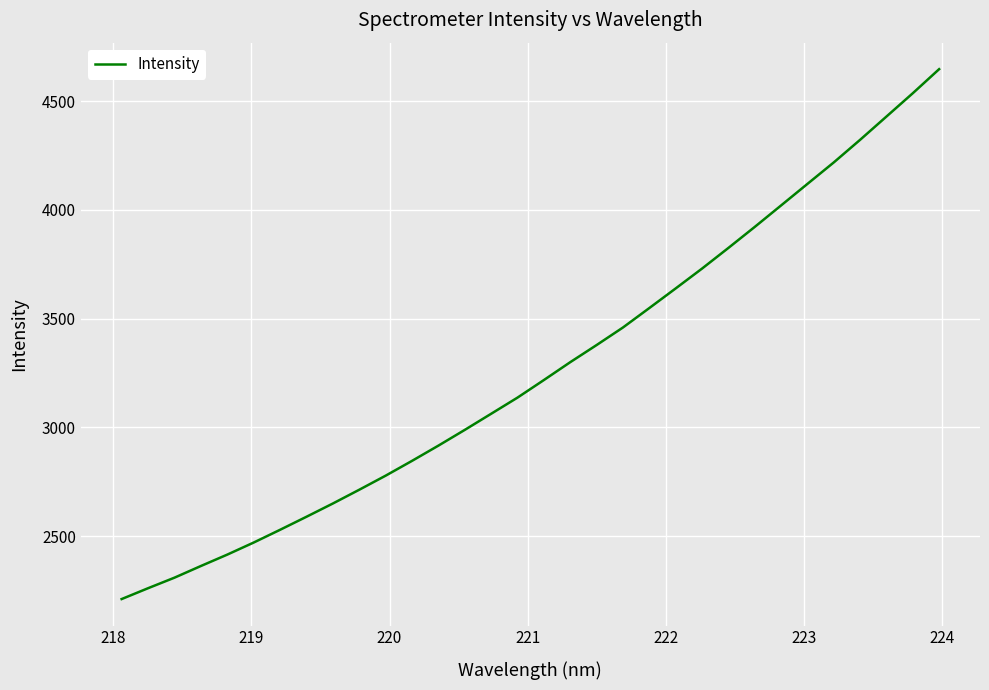

What is the greatest value displayed?

4647.2